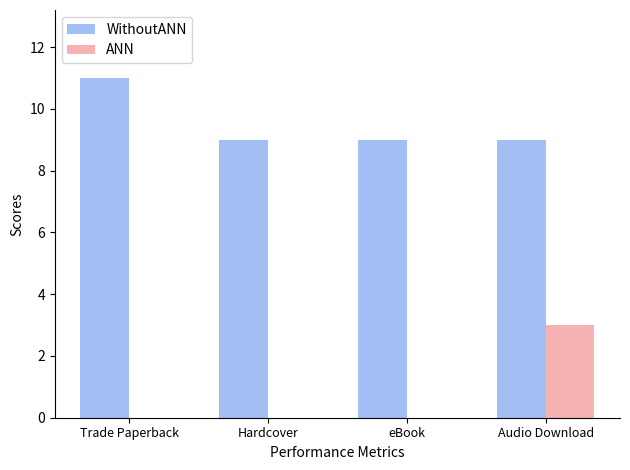

What is the sum of all WithoutANN values?

38